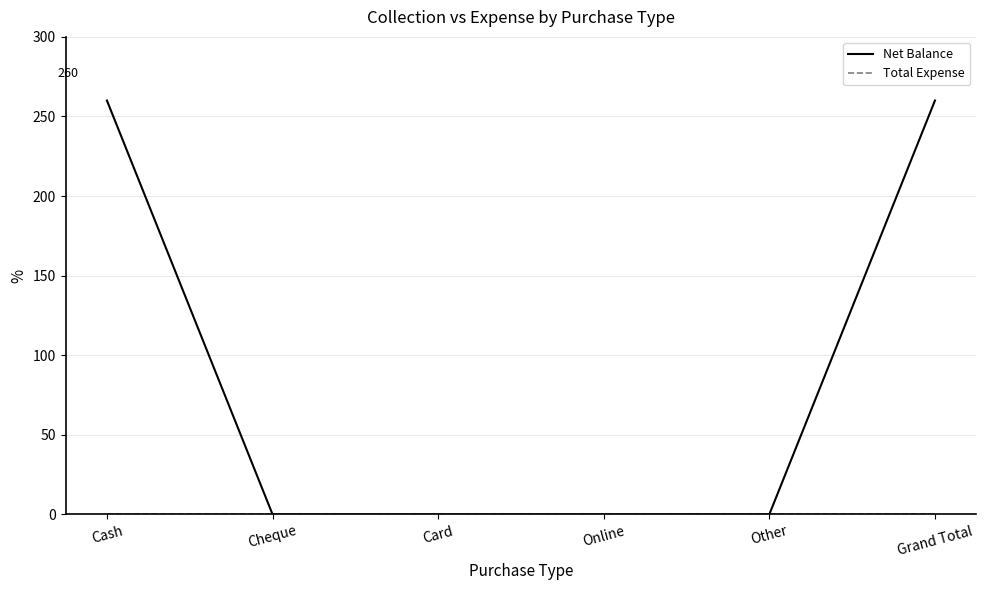

Does the chart have visible grid lines?

Yes